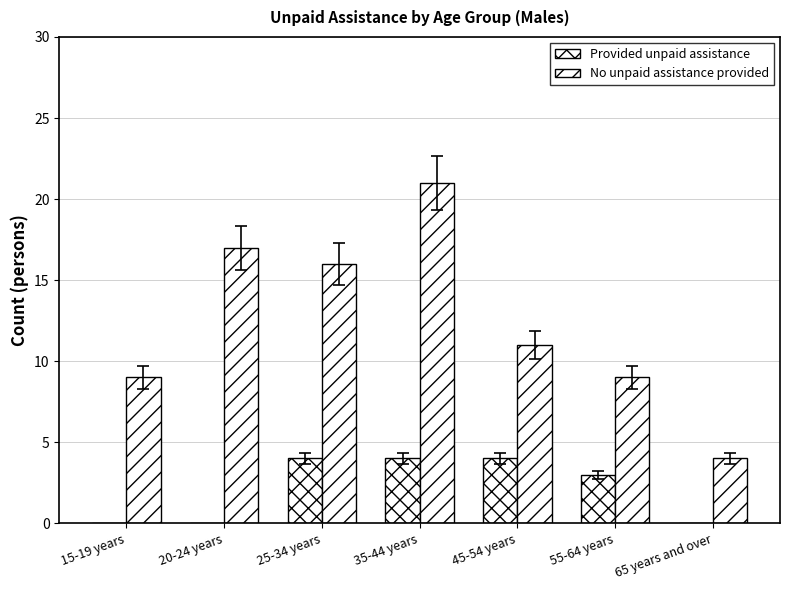

List the series in order of their overall mean, highest first.

No unpaid assistance provided, Provided unpaid assistance